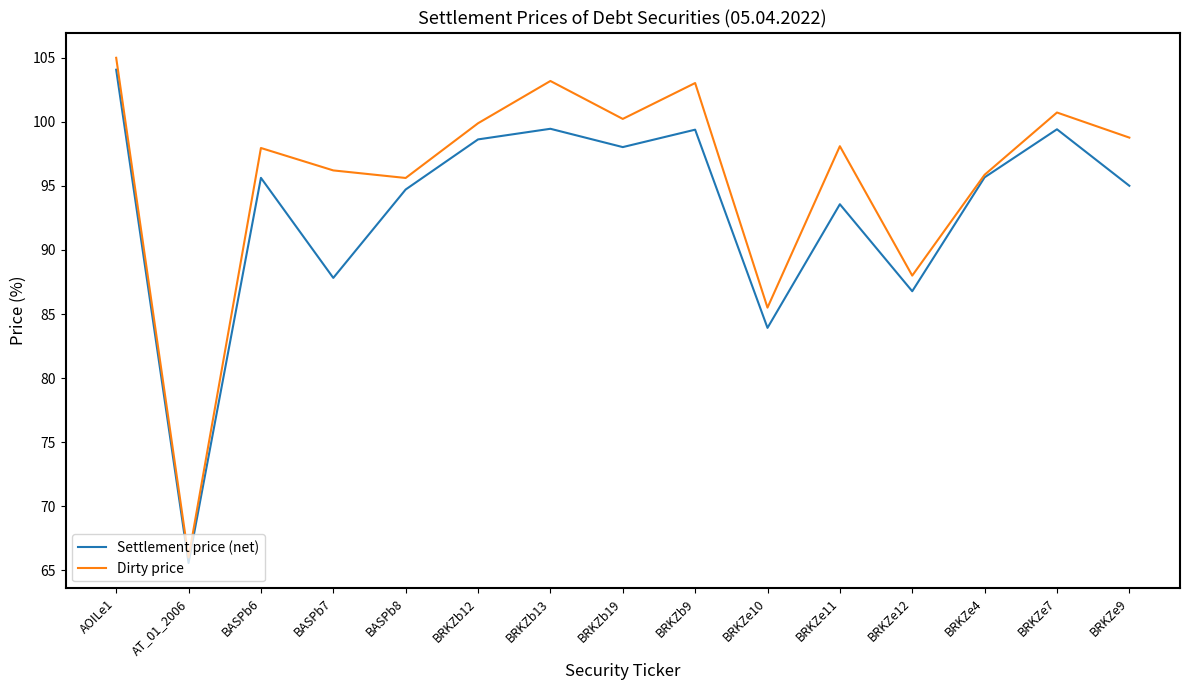

The Dirty price series shows 114.2 at BRKZe10. True or false?

False